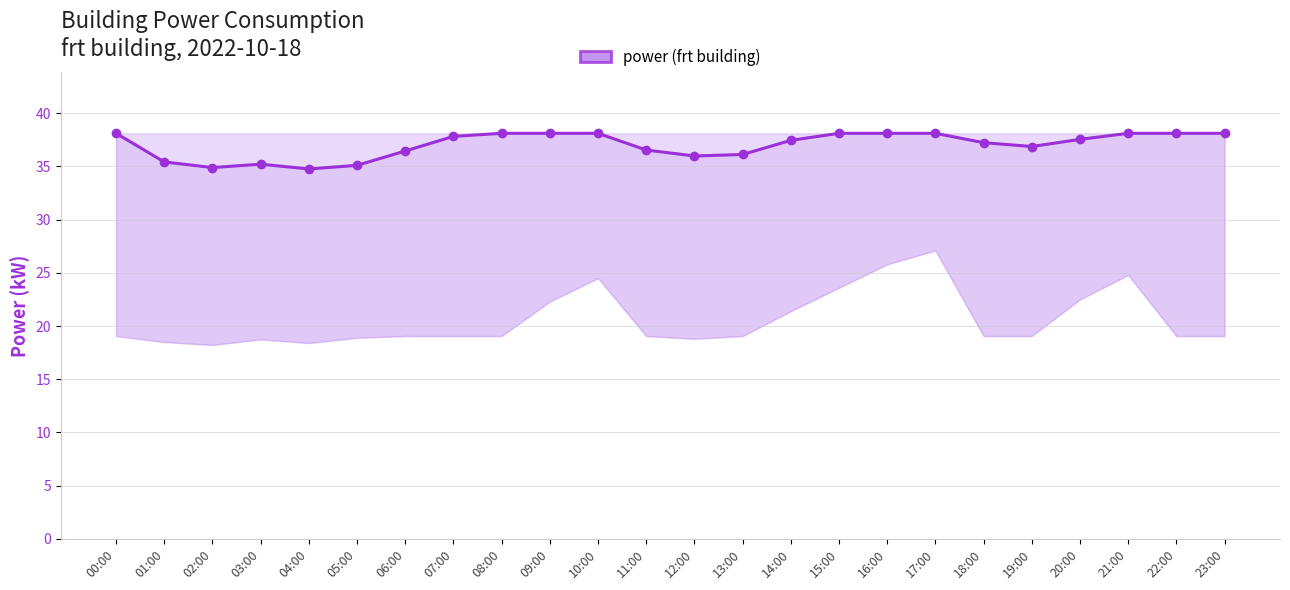

List the labels in order of value, largest first.

00:00, 08:00, 09:00, 10:00, 15:00, 16:00, 17:00, 21:00, 22:00, 23:00, 07:00, 20:00, 14:00, 18:00, 19:00, 11:00, 06:00, 13:00, 12:00, 01:00, 03:00, 05:00, 02:00, 04:00